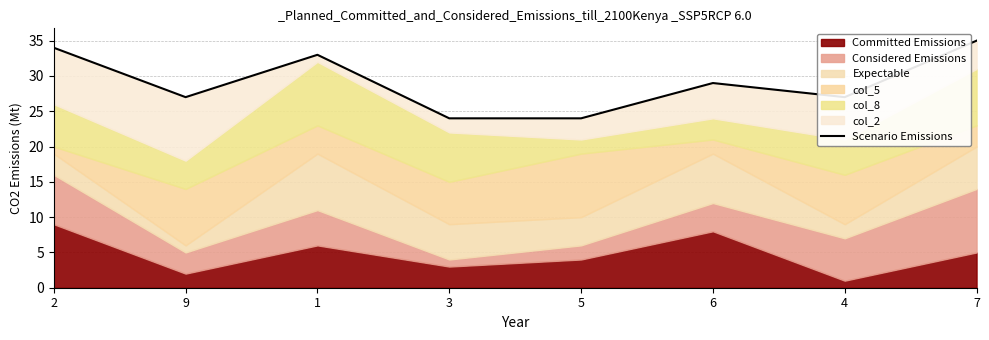

The value at 3 is 10. True or false?

False